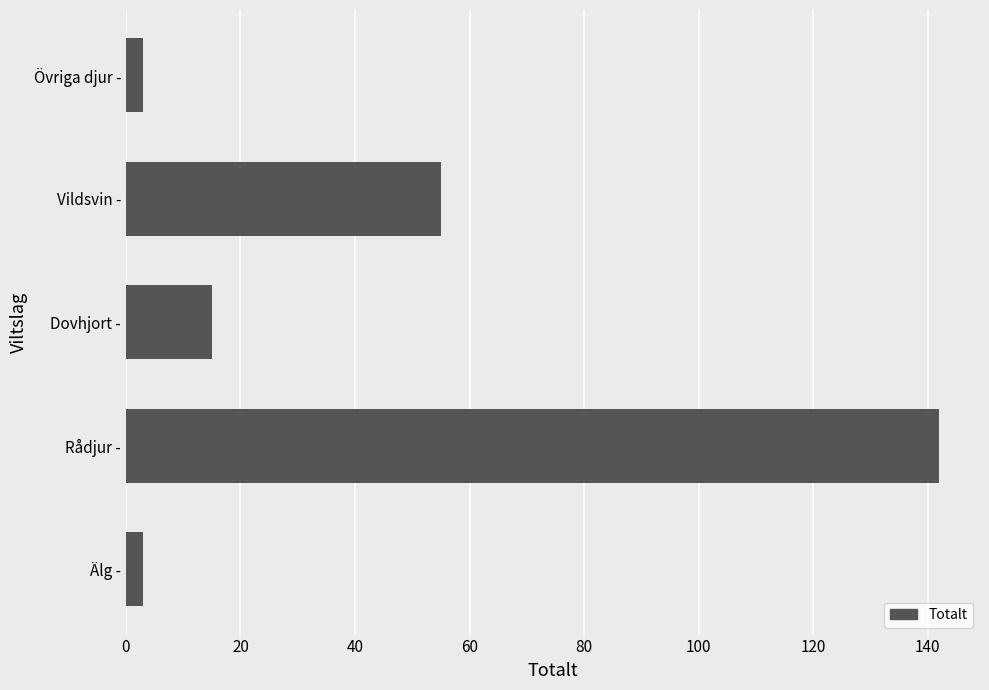

Count the number of categories in the chart.

5